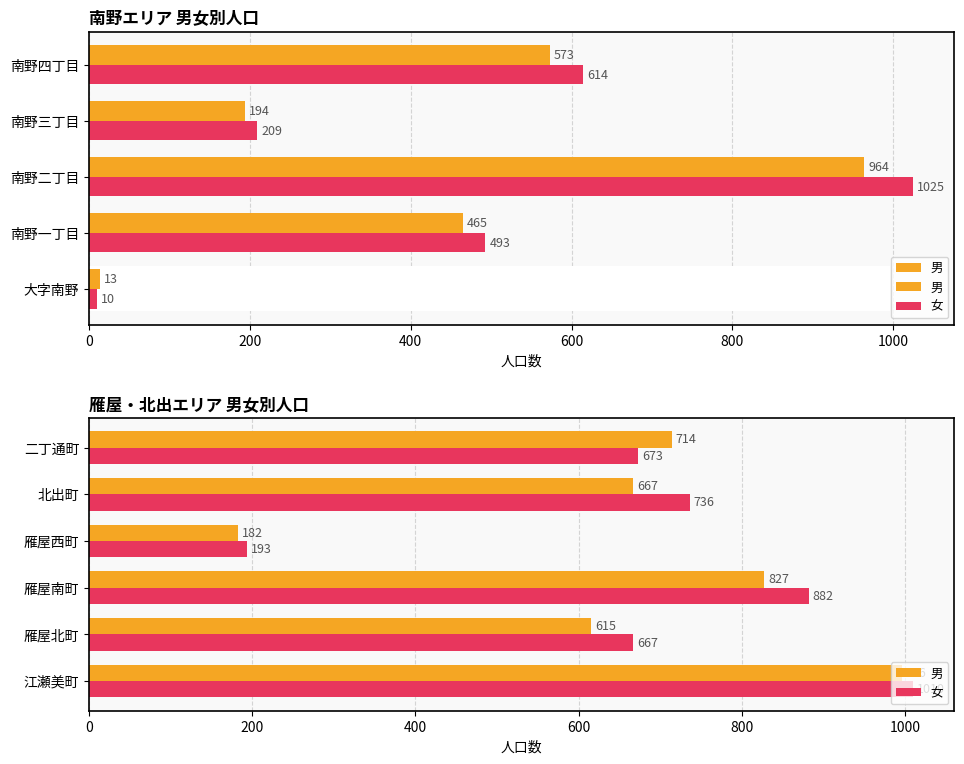

What is the maximum value for 男?

996